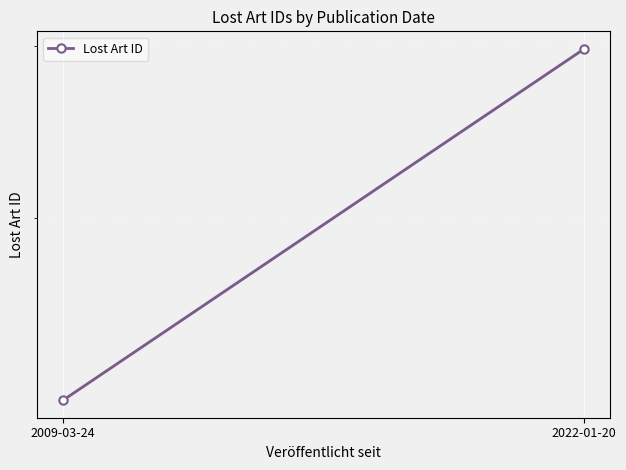

How many distinct data groups are displayed?

1